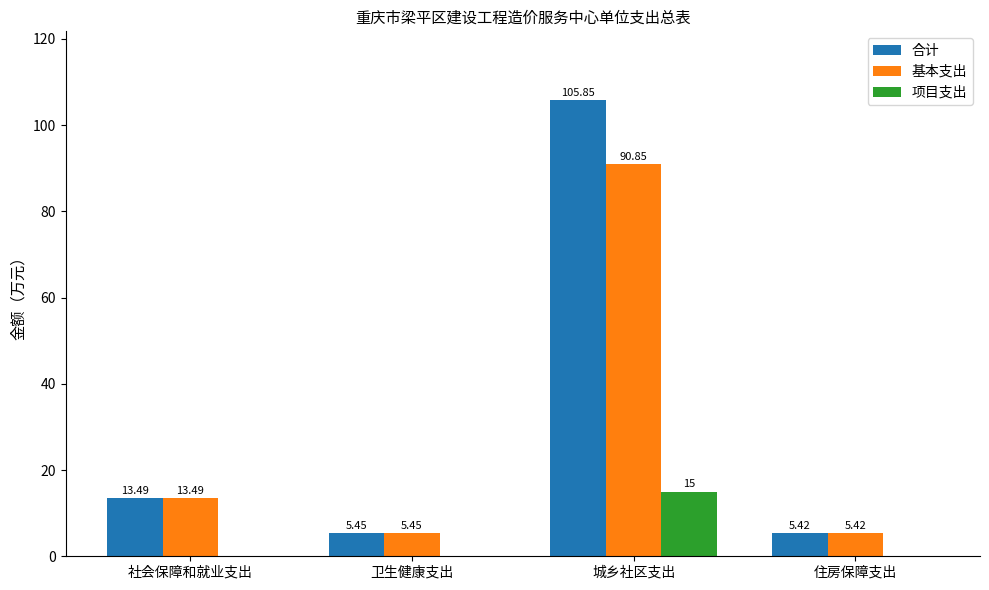

Which series changed the most between 城乡社区支出 and 住房保障支出?

合计